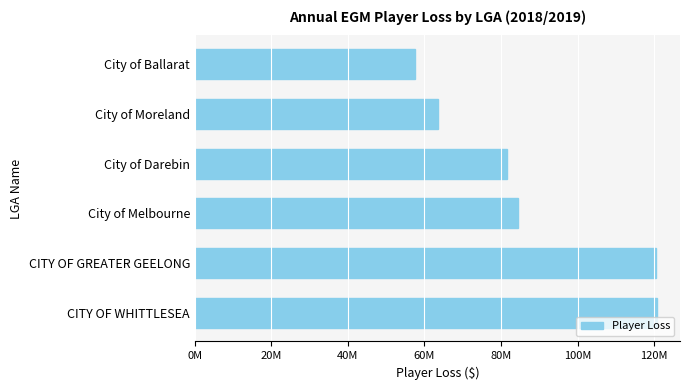

Where is the data nearest to the value 89123471?

City of Melbourne